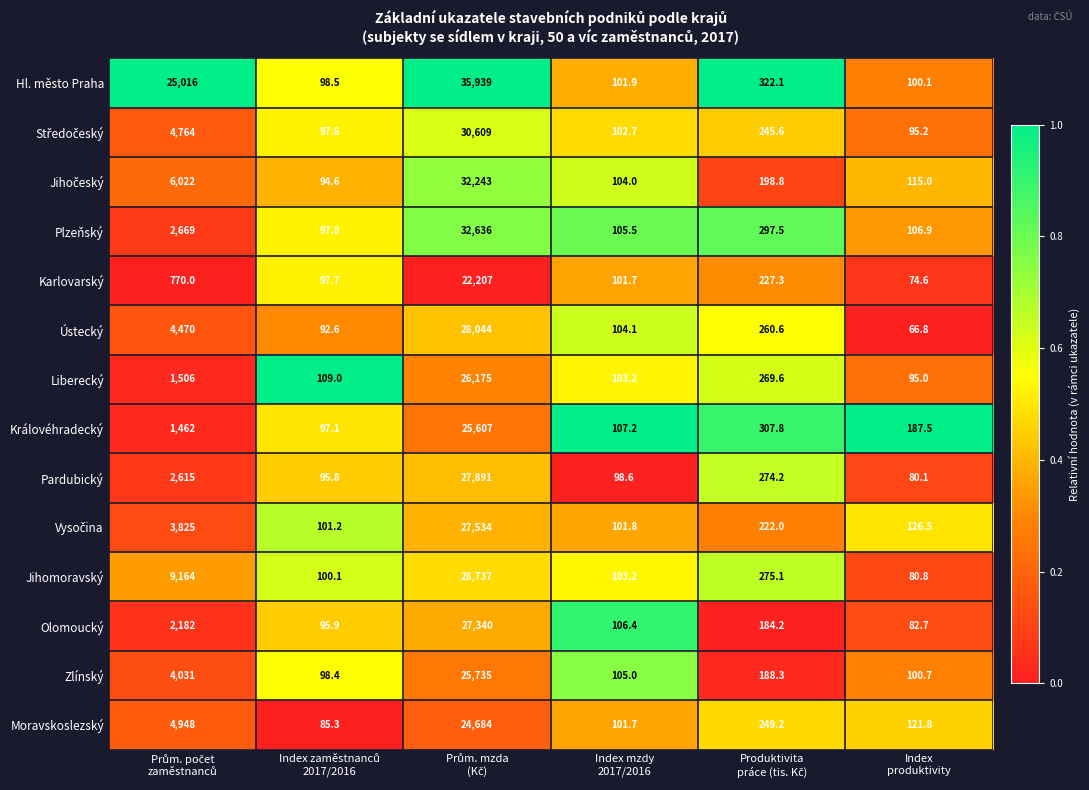

What is the sum of all Královéhradecký values?

27768.6